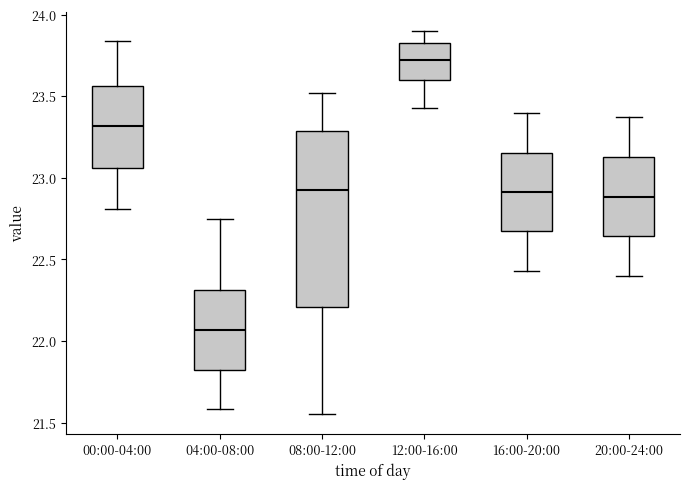

Where does the median line of the box for 20:00-24:00 sit on the y-axis? The values are not printed on the chart, so give them approximately, as read against the axis.

22.90